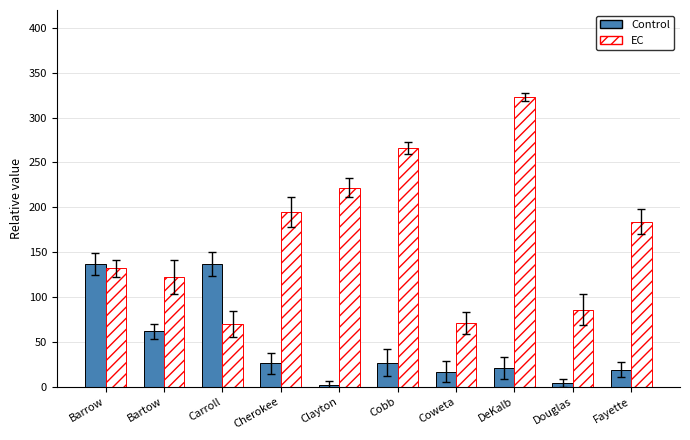

What is the maximum value shown in the chart?

323